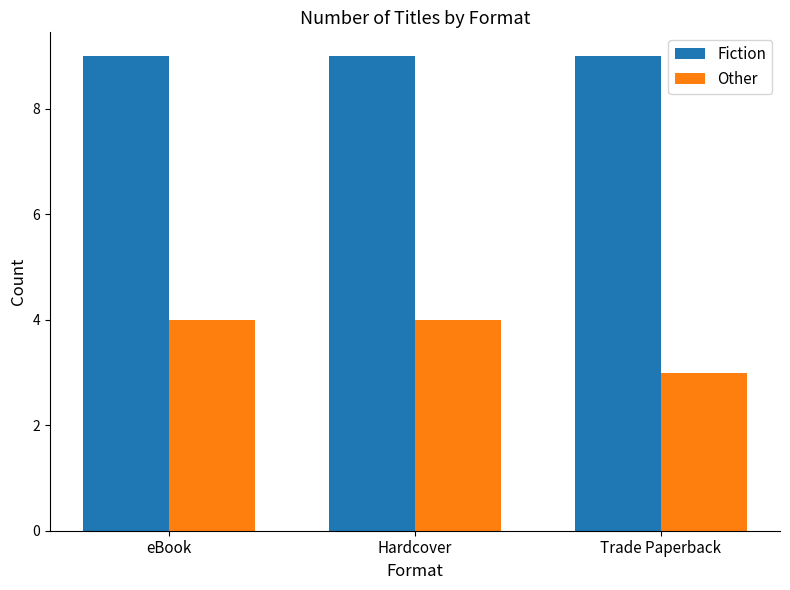

How many groups of bars are there?

3